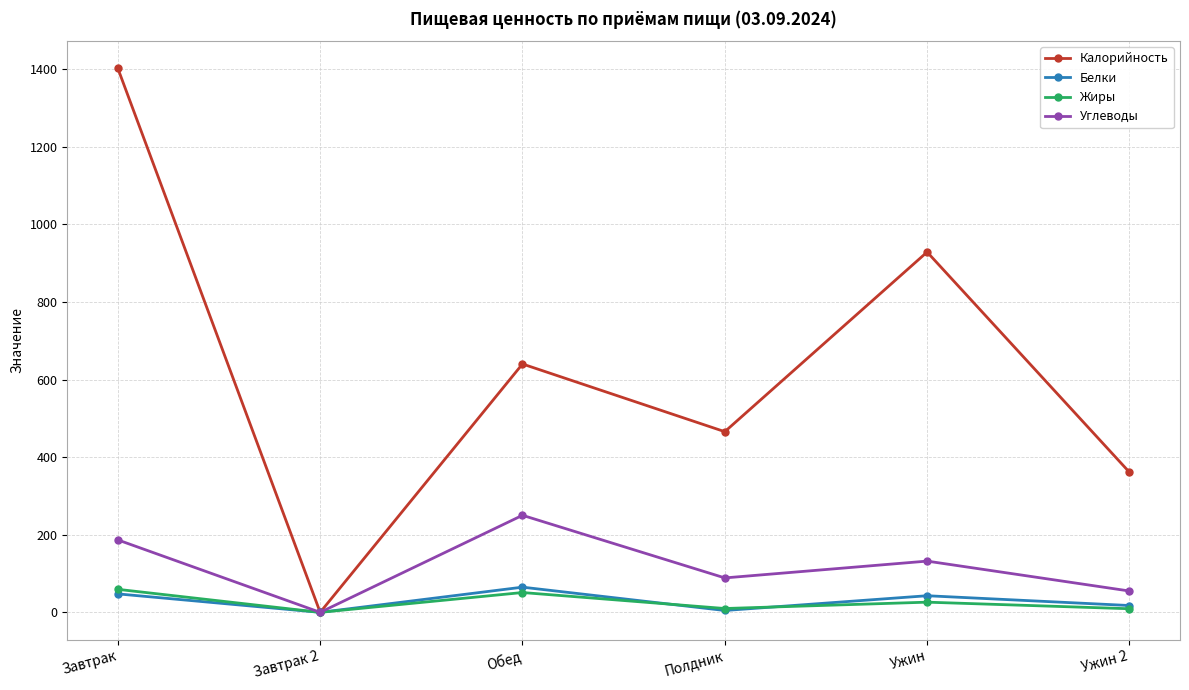

True or false: Жиры has more than 1 interior local peaks.

True